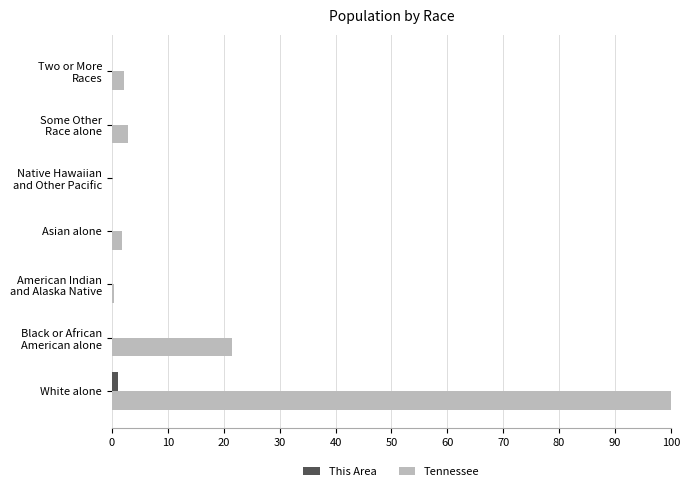

What is the sum of all This Area values?

1.2